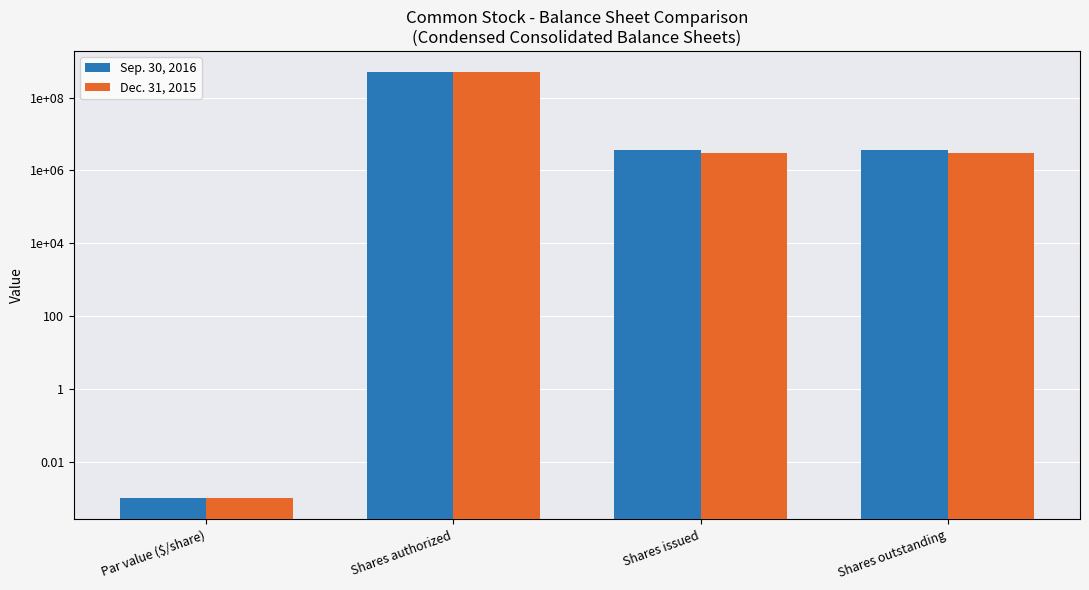

How many groups of bars are there?

4